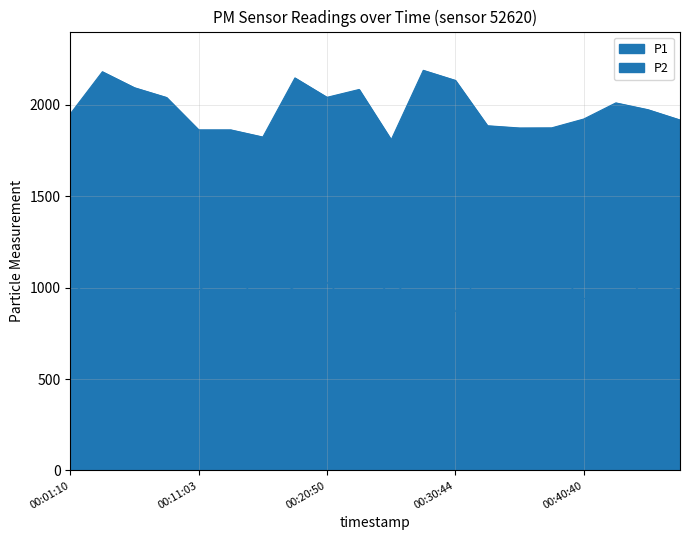

Between 2022-12-11T00:06:08 and 2022-12-11T00:25:43, which series saw the biggest shift?

P1